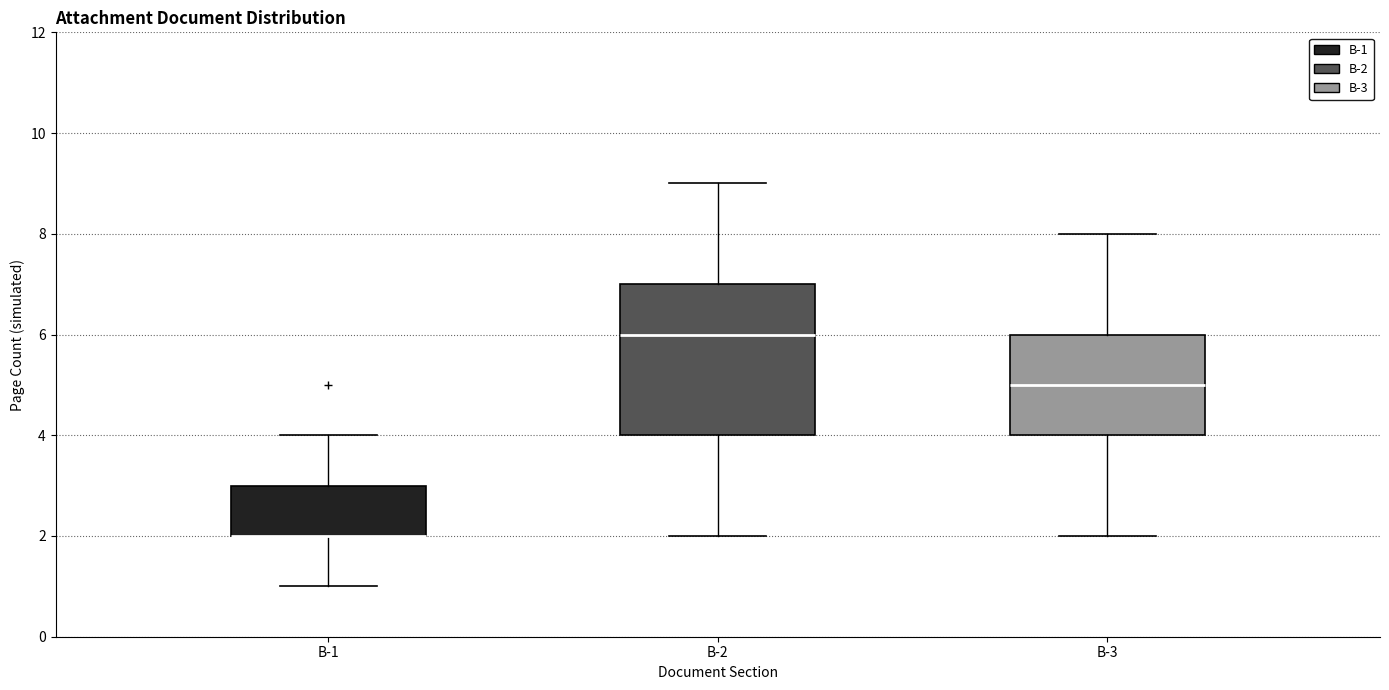

Reading left to right, transcribe this box plot: for each box, give where its median line is, the range the box spans, and where its two whiskers end, as read against the y-axis. The values are not printed on the chart, so give them approximately, as read against the axis.

B-1: median 2 (drawn on the box's lower edge), box 2 to 3, whiskers 1 to 4
B-2: median 6, box 4 to 7, whiskers 2 to 9
B-3: median 5, box 4 to 6, whiskers 2 to 8